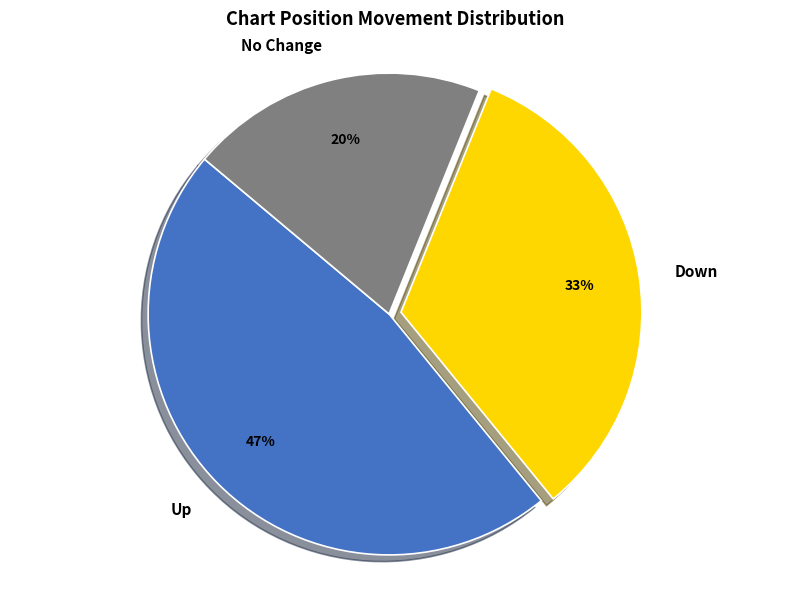

How many slices are in this pie chart?

3